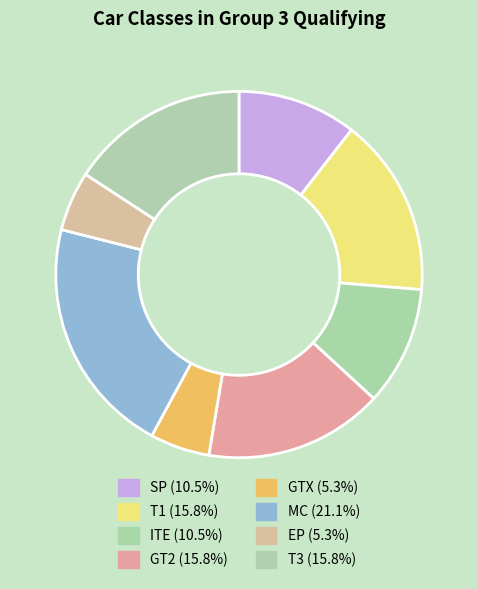

How many segments does this pie chart have?

8